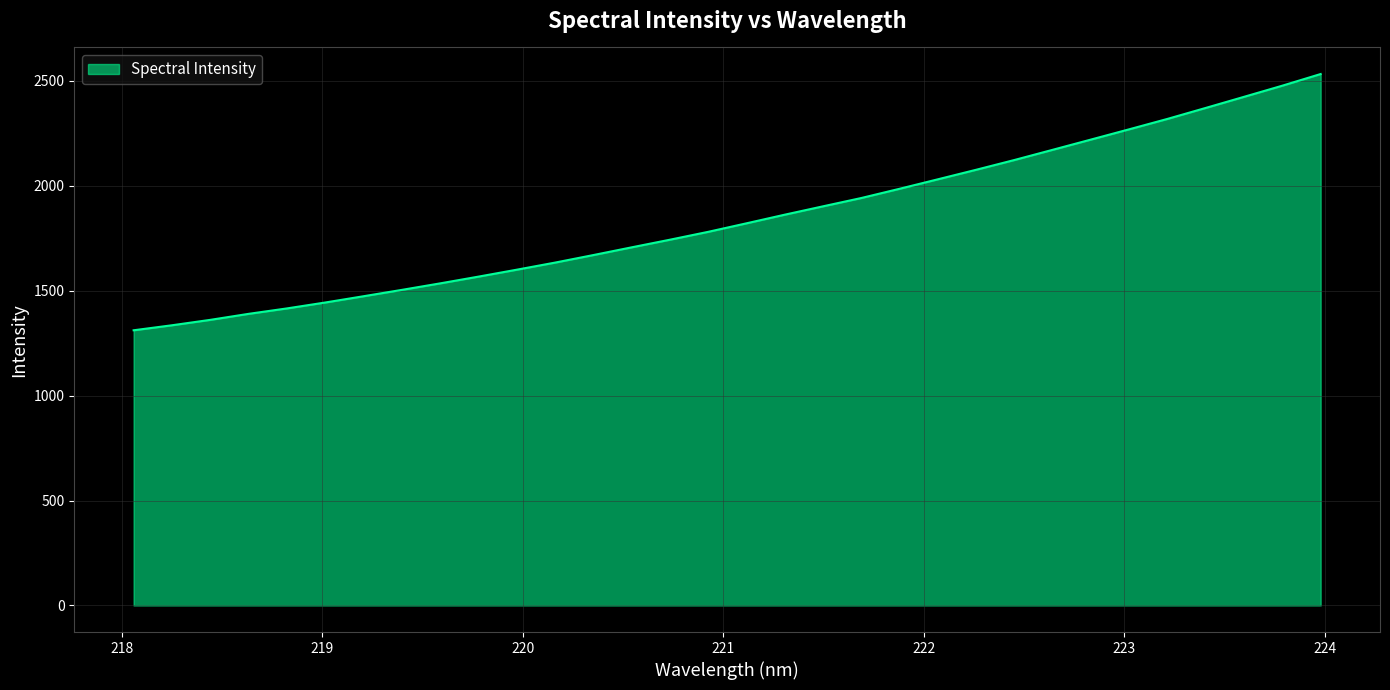

What is the minimum value shown in the chart?

1311.7